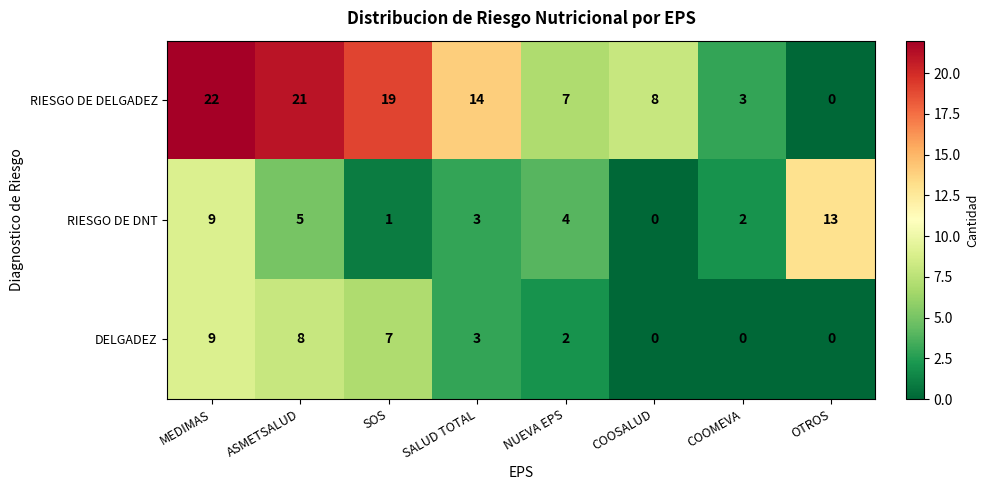

Reading right to left, transcribe all the data shown in this chart.

RIESGO DE DELGADEZ: 0	3	8	7	14	19	21	22
RIESGO DE DNT: 13	2	0	4	3	1	5	9
DELGADEZ: 0	0	0	2	3	7	8	9